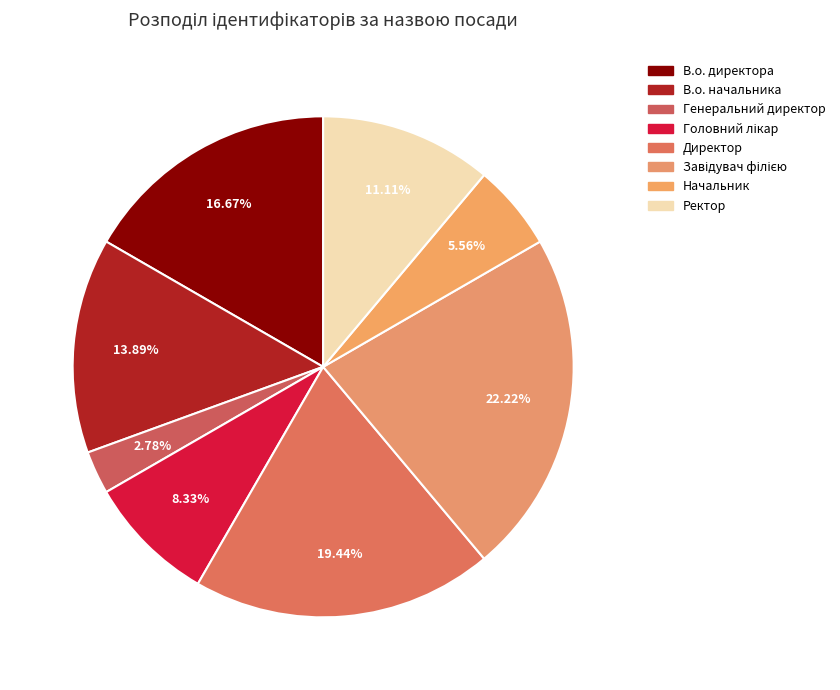

Is В.о. начальника the majority of the pie?

No